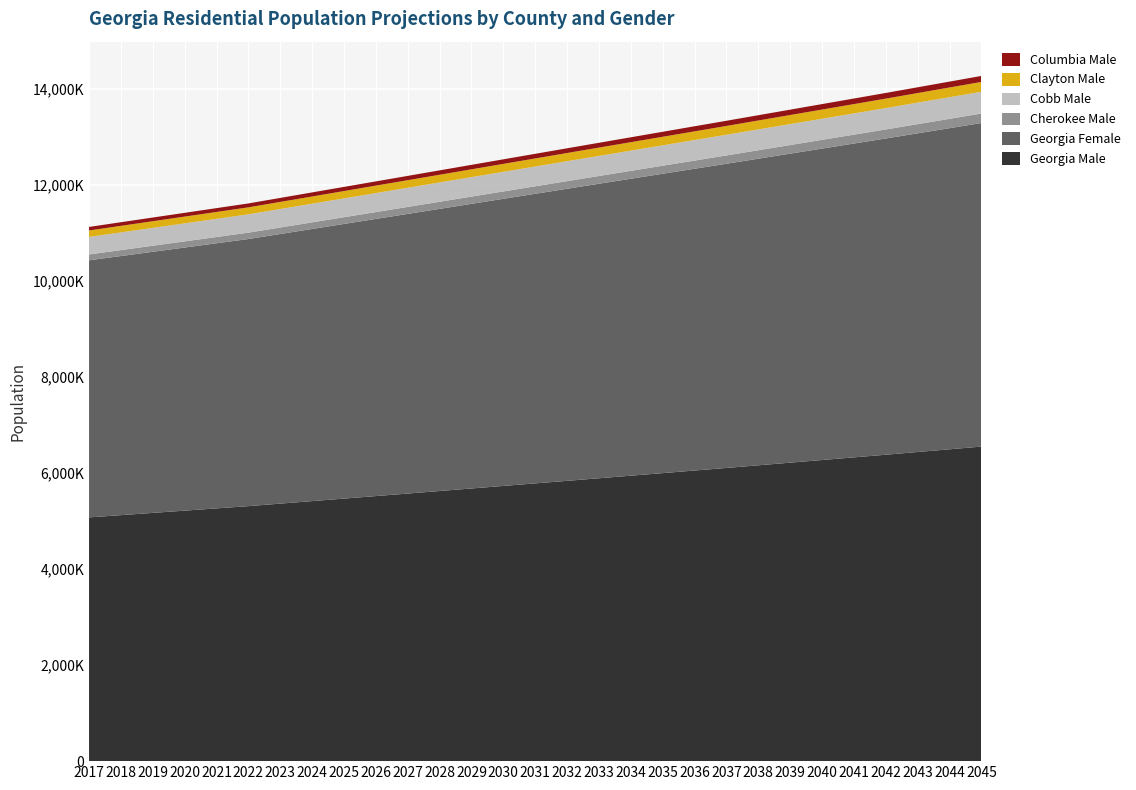

Reading left to right, extract all data points from this chart.

Georgia Male: 2017=5075507	2018=5122398	2019=5169351	2020=5216224	2021=5263145	2022=5310069	2023=5362447	2024=5414824	2025=5467155	2026=5519647	2027=5572020	2028=5624944	2029=5677906	2030=5730824	2031=5783715	2032=5836703	2033=5890428	2034=5944129	2035=5997887	2036=6051563	2037=6105223	2038=6160341	2039=6215435	2040=6270513	2041=6325631	2042=6380681	2043=6437263	2044=6493810	2045=6550367
Georgia Female: 2017=5353872	2018=5395514	2019=5437102	2020=5478756	2021=5520337	2022=5562013	2023=5614234	2024=5666589	2025=5718955	2026=5771274	2027=5823632	2028=5875357	2029=5927094	2030=5978876	2031=6030605	2032=6082381	2033=6132826	2034=6183284	2035=6233704	2036=6284213	2037=6334590	2038=6384750	2039=6434876	2040=6485058	2041=6535126	2042=6585277	2043=6636094	2044=6686903	2045=6737705
Cherokee Male: 2017=121838	2018=124082	2019=126327	2020=128576	2021=130818	2022=133061	2023=135550	2024=138039	2025=140525	2026=143009	2027=145497	2028=148180	2029=150861	2030=153539	2031=156227	2032=158912	2033=161769	2034=164626	2035=167482	2036=170335	2037=173194	2038=176199	2039=179191	2040=182190	2041=185189	2042=188190	2043=191303	2044=194416	2045=197530
Cobb Male: 2017=365295	2018=368539	2019=371778	2020=375027	2021=378275	2022=381517	2023=384951	2024=388388	2025=391820	2026=395262	2027=398702	2028=401931	2029=405172	2030=408406	2031=411644	2032=414879	2033=417968	2034=421046	2035=424134	2036=427217	2037=430309	2038=433267	2039=436221	2040=439183	2041=442144	2042=445105	2043=447919	2044=450727	2045=453539
Clayton Male: 2017=133799	2018=136151	2019=138503	2020=140858	2021=143213	2022=145559	2023=148018	2024=150469	2025=152920	2026=155374	2027=157822	2028=160380	2029=162929	2030=165487	2031=168044	2032=170601	2033=173204	2034=175807	2035=178416	2036=181019	2037=183632	2038=186263	2039=188900	2040=191532	2041=194168	2042=196806	2043=199518	2044=202238	2045=204954
Columbia Male: 2017=74092	2018=75553	2019=77007	2020=78466	2021=79918	2022=81376	2023=83006	2024=84635	2025=86256	2026=87884	2027=89513	2028=91271	2029=93034	2030=94792	2031=96555	2032=98315	2033=100211	2034=102101	2035=103996	2036=105904	2037=107786	2038=109829	2039=111871	2040=113914	2041=115953	2042=117993	2043=120187	2044=122383	2045=124565